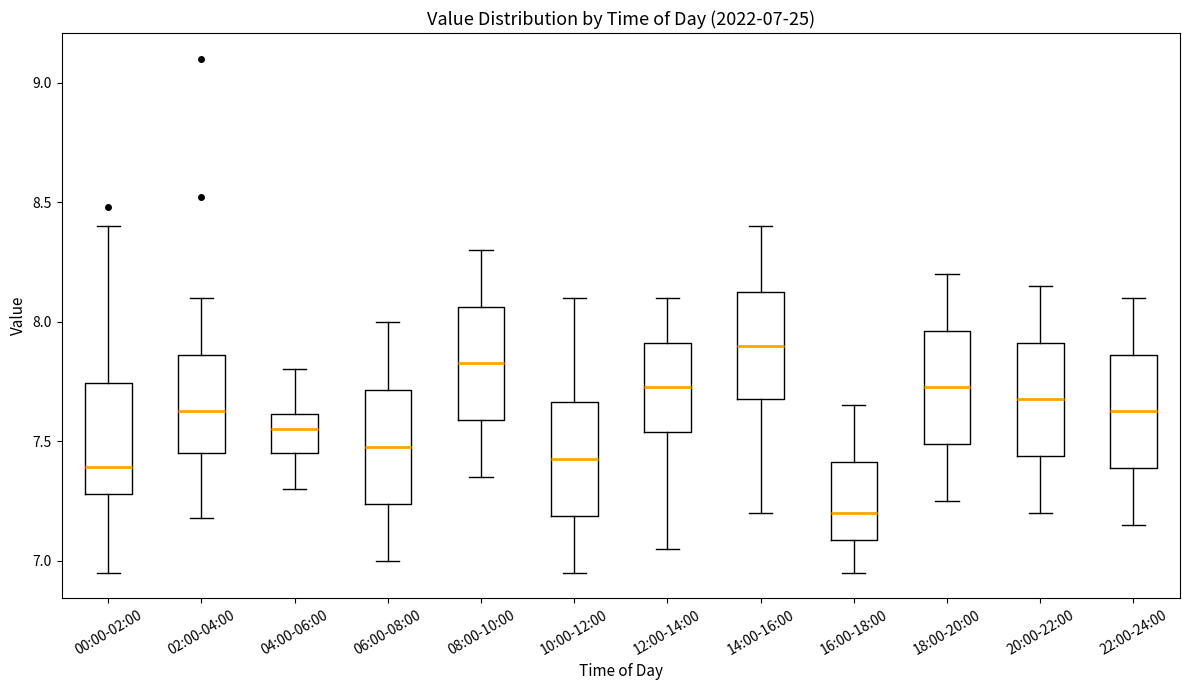

Which box's median line is the highest?

14:00-16:00